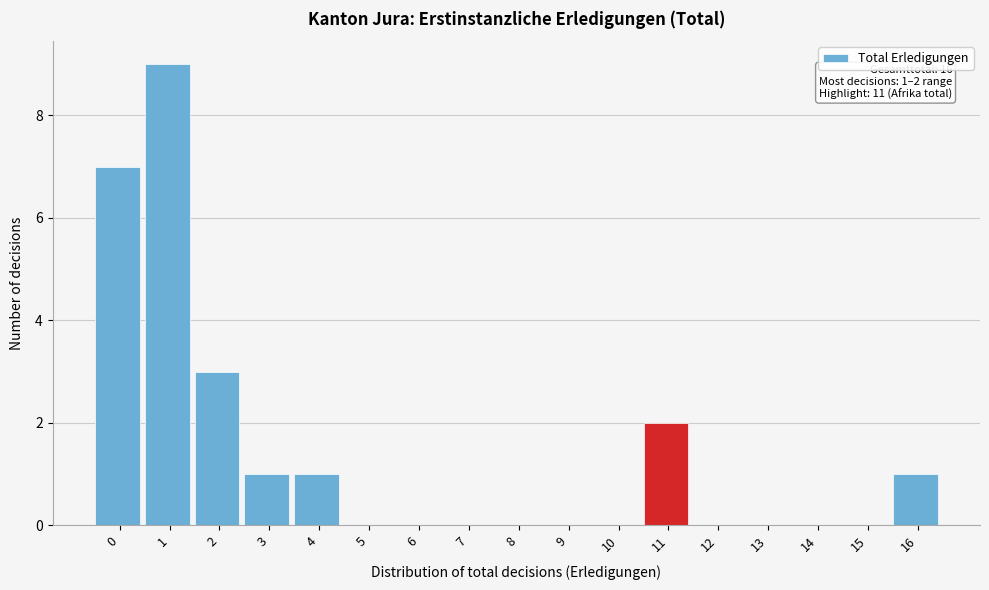

Reading left to right, what are all the values shown in this chart?

0=7	1=9	2=3	3=1	4=1	5=0	6=0	7=0	8=0	9=0	10=0	11=2	12=0	13=0	14=0	15=0	16=1